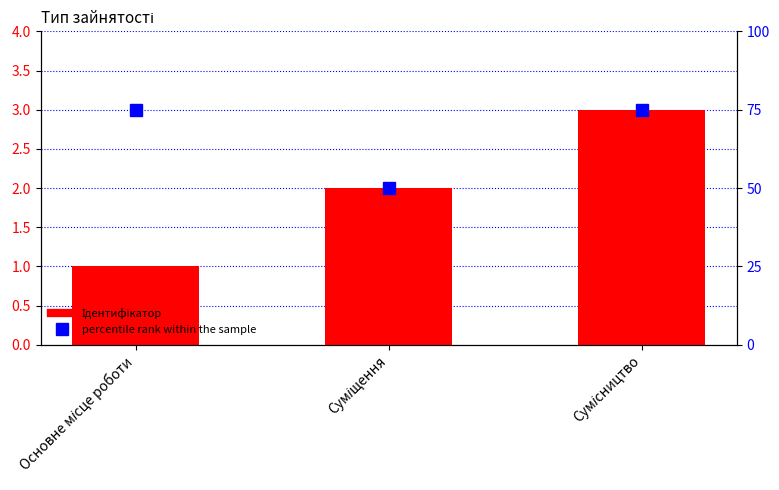

What is the label of the 3rd bar from the left?

Сумісництво